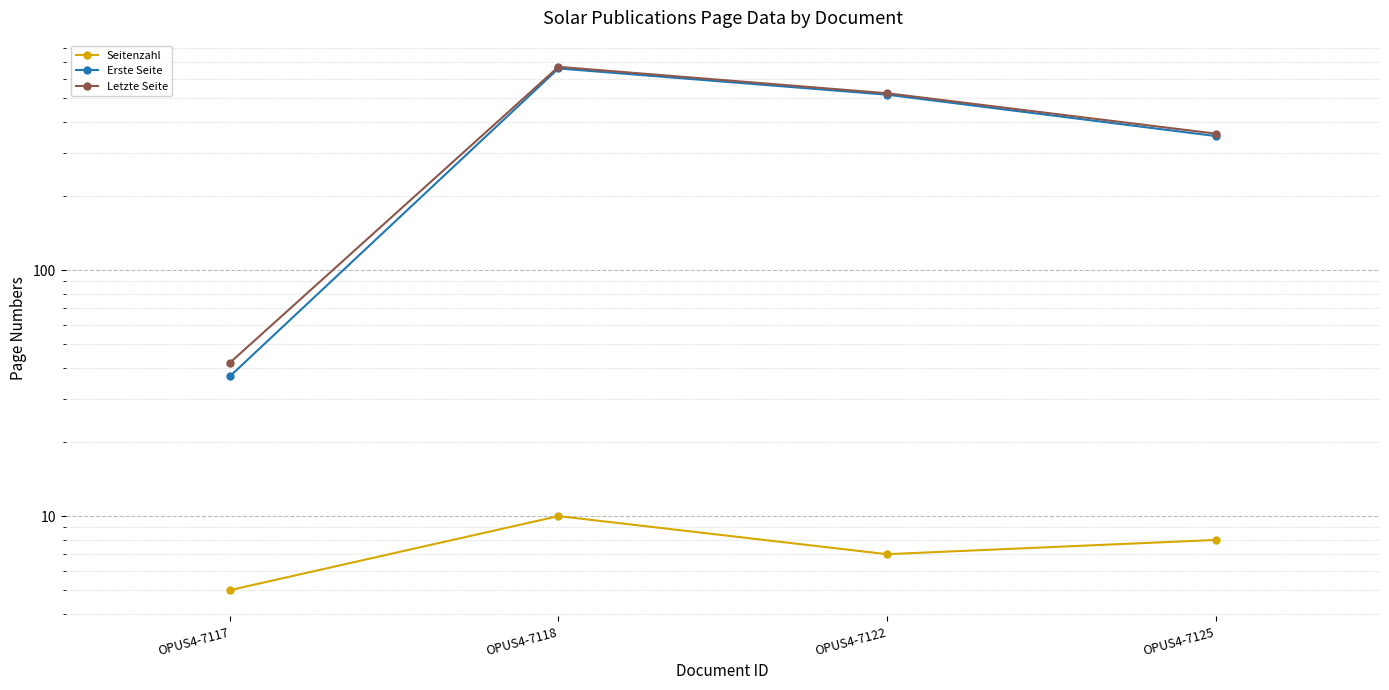

What is the maximum value shown in the chart?

671